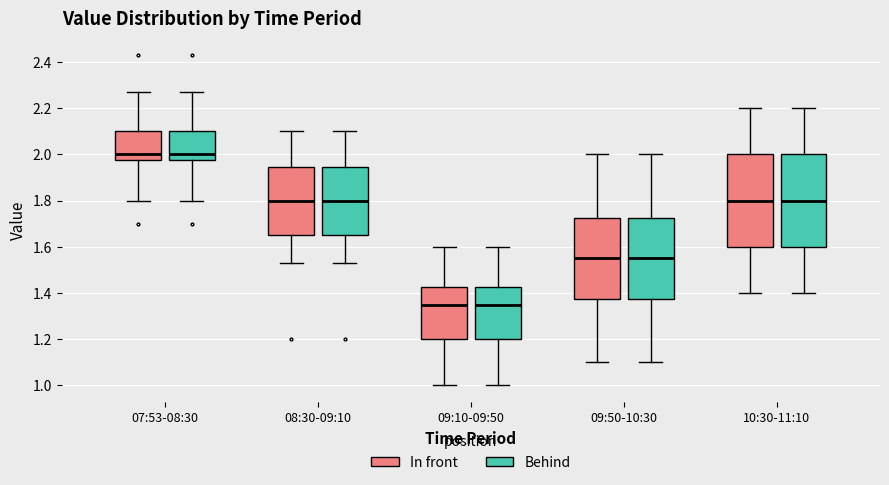

Reading left to right, read every box against the y-axis: the position of its median line, the range the box covers, and the ends of its whiskers. The values are not printed on the chart, so give them approximately, as read against the axis.

07:53-08:30 (In front): median 2.00, box 1.98 to 2.10, whiskers 1.80 to 2.28
07:53-08:30 (Behind): median 2.00, box 1.98 to 2.10, whiskers 1.80 to 2.28
08:30-09:10 (In front): median 1.80, box 1.66 to 1.94, whiskers 1.54 to 2.10
08:30-09:10 (Behind): median 1.80, box 1.66 to 1.94, whiskers 1.54 to 2.10
09:10-09:50 (In front): median 1.36, box 1.20 to 1.42, whiskers 1.00 to 1.60
09:10-09:50 (Behind): median 1.36, box 1.20 to 1.42, whiskers 1.00 to 1.60
09:50-10:30 (In front): median 1.56, box 1.38 to 1.72, whiskers 1.10 to 2.00
09:50-10:30 (Behind): median 1.56, box 1.38 to 1.72, whiskers 1.10 to 2.00
10:30-11:10 (In front): median 1.80, box 1.60 to 2.00, whiskers 1.40 to 2.20
10:30-11:10 (Behind): median 1.80, box 1.60 to 2.00, whiskers 1.40 to 2.20